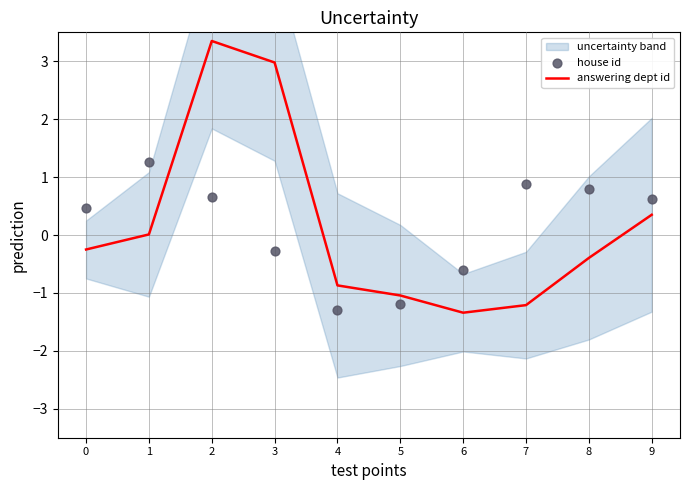

Which series has the largest total across all categories?

answering dept id